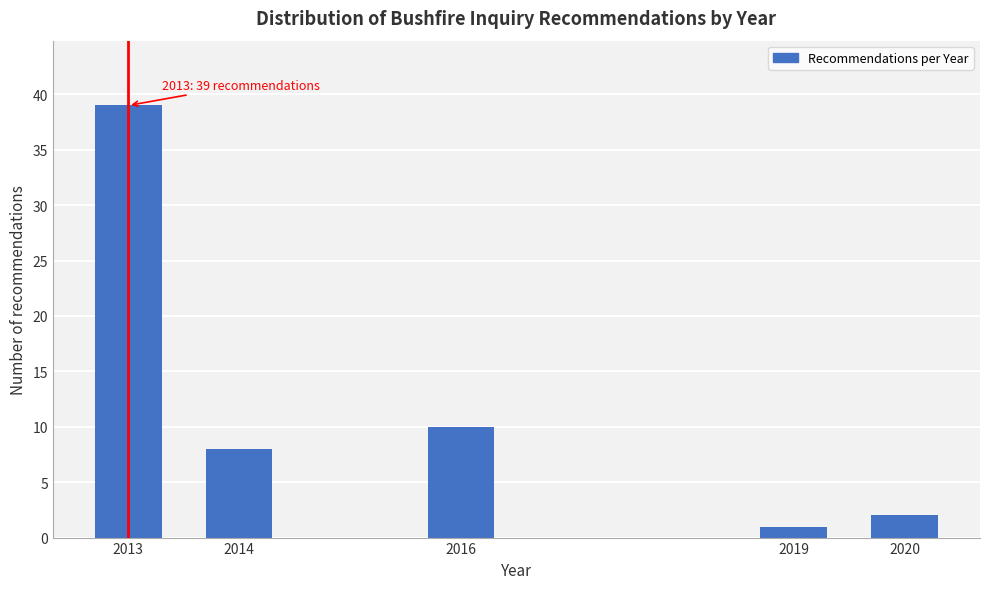

Reading left to right, transcribe all the data shown in this chart.

39	8	10	1	2